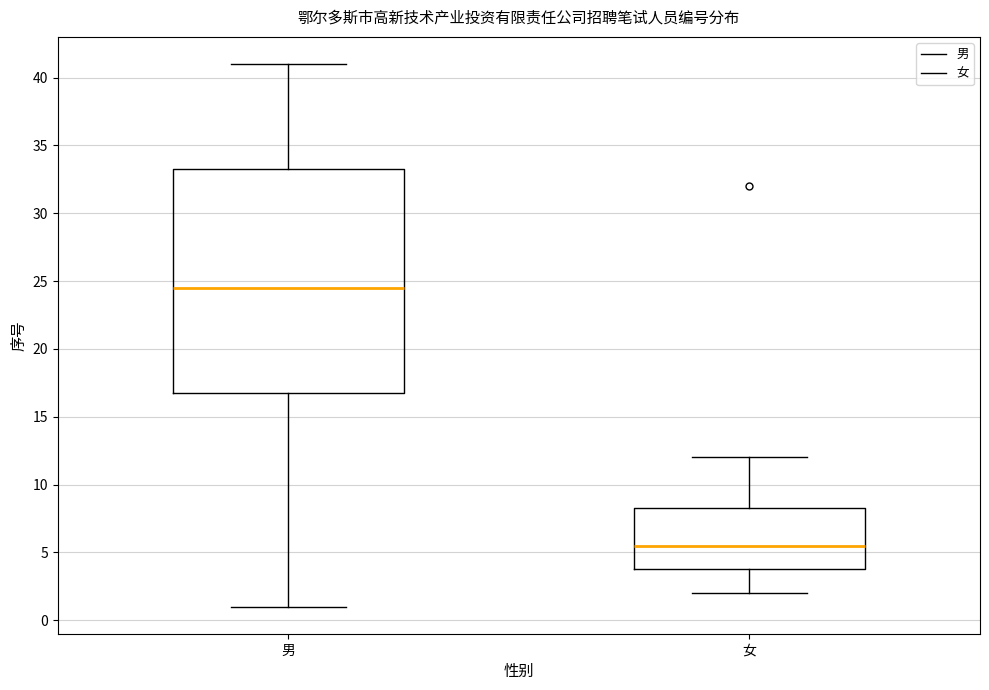

Which box is the tallest, from its lower edge to its upper edge?

男